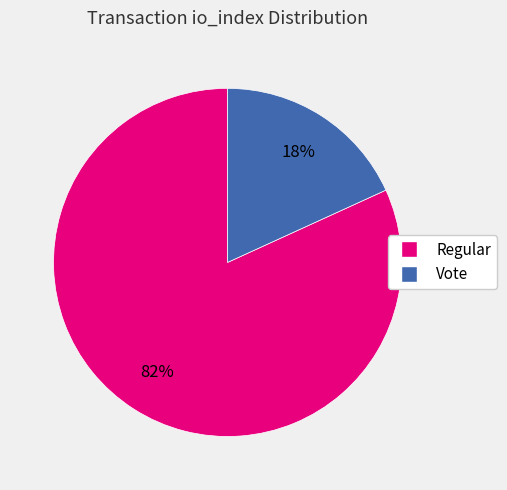

Which slice is the smallest?

Vote